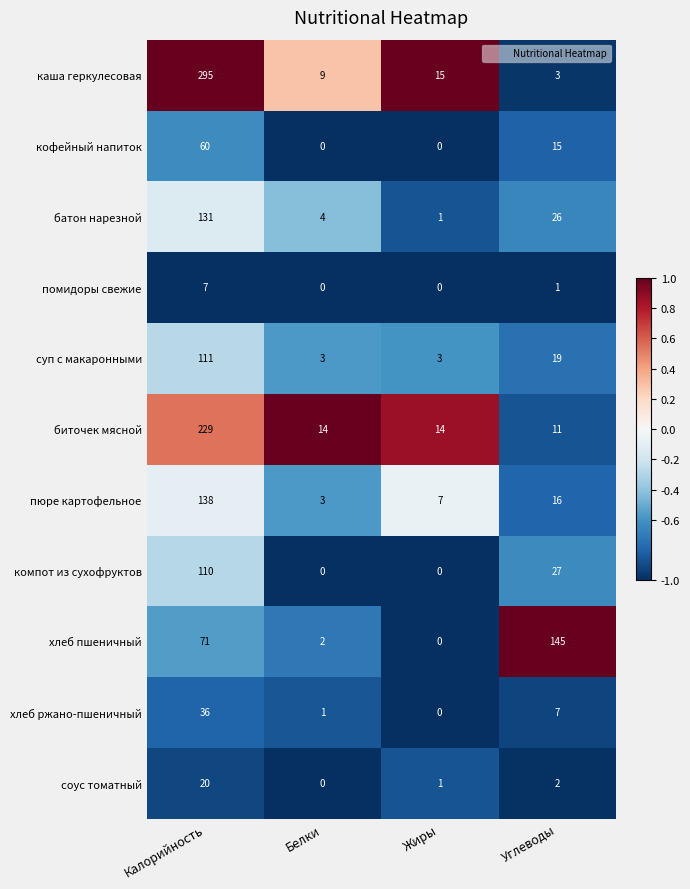

What is the sum of all хлеб ржано-пшеничный values?

44